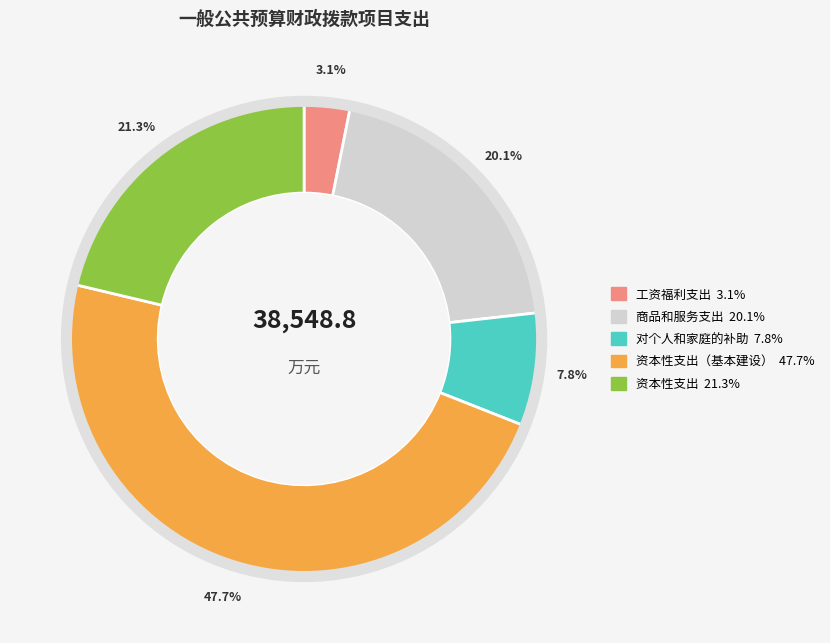

Does any single category account for the majority?

No